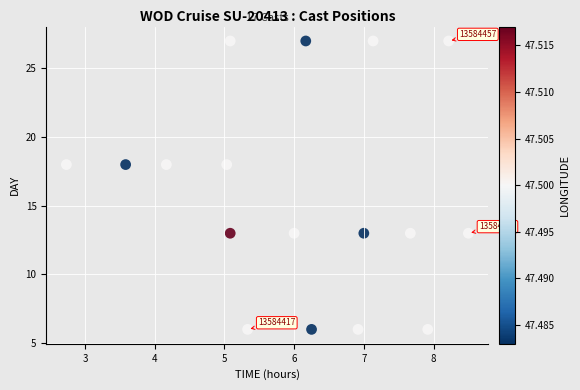

What is the range of Y values (max minus min)?

21